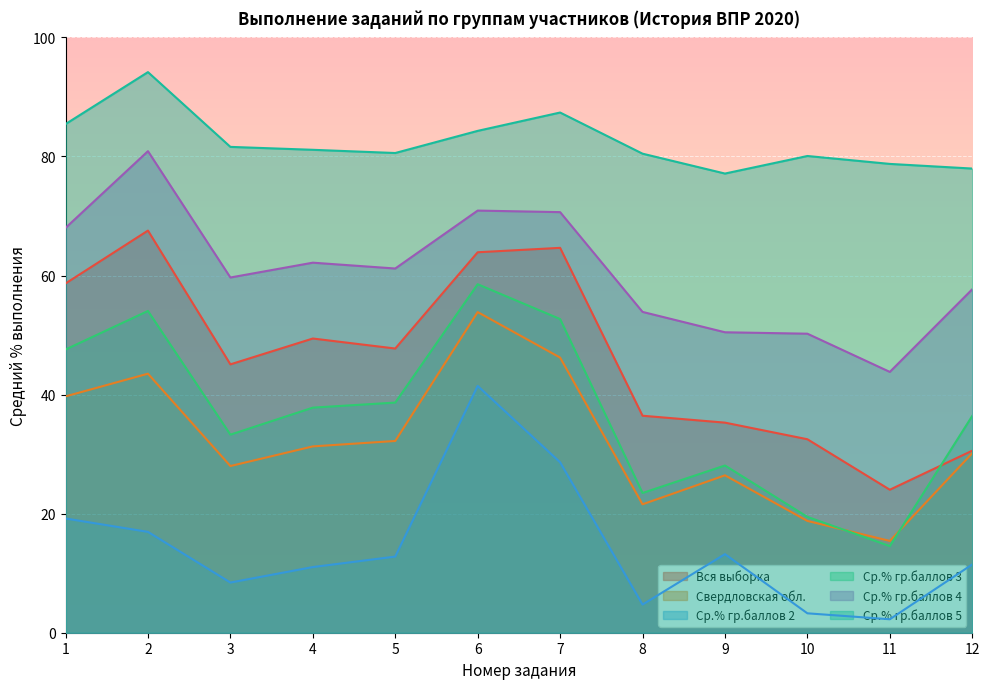

At which label is Свердловская обл. closest to 34?

5